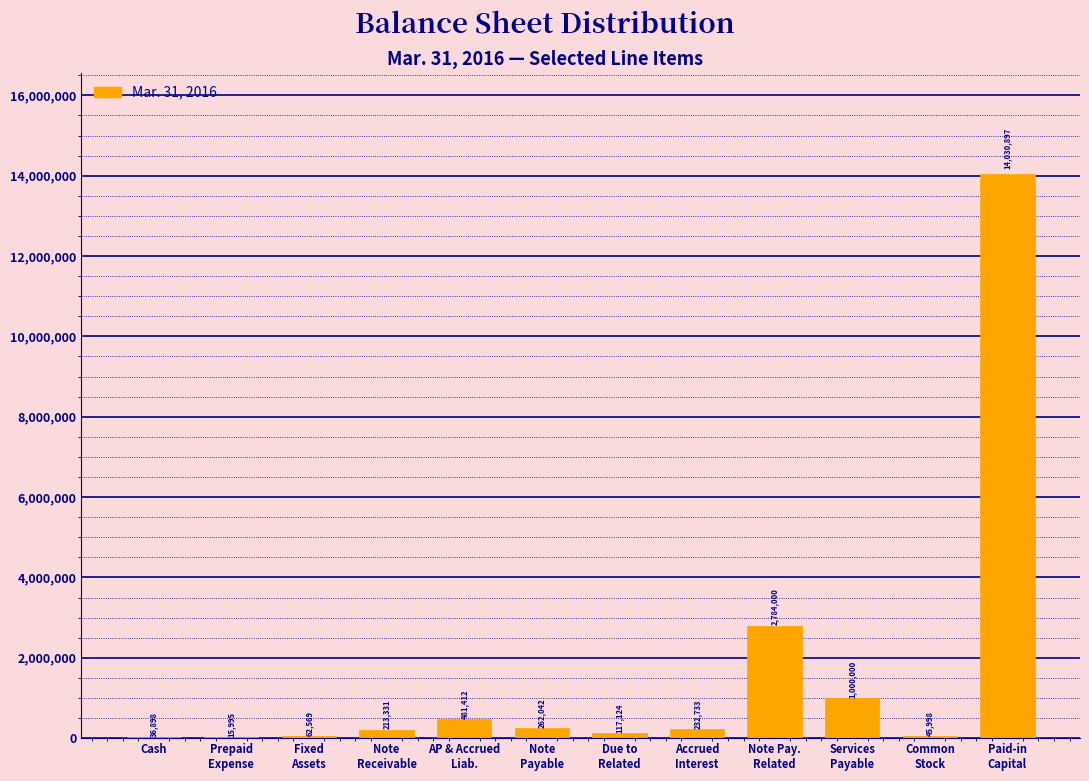

What is the sum of all values?

19282999